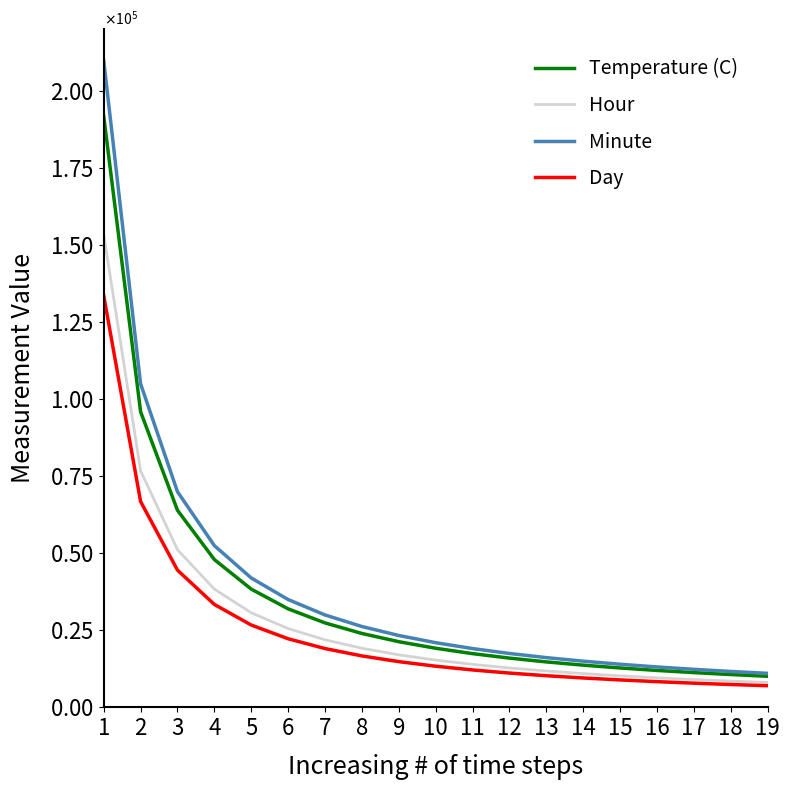

True or false: Minute and Hour intersect in this chart.

False